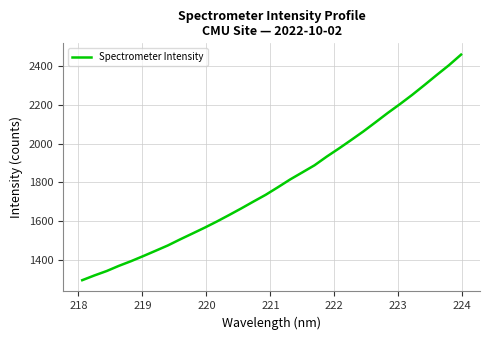

What is the difference between the maximum and minimum values?

1164.3